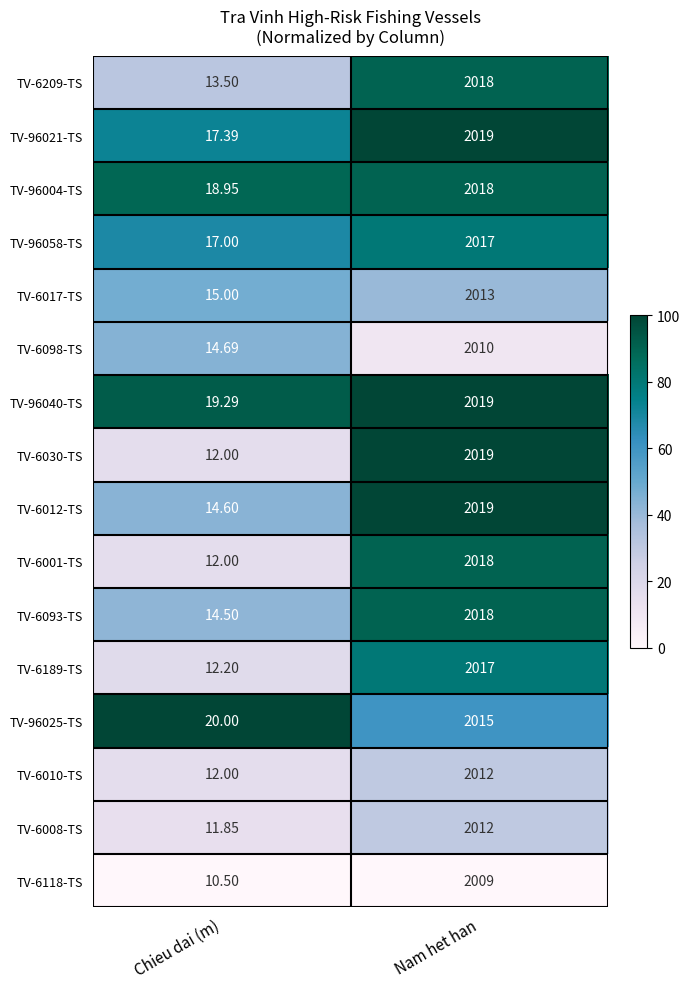

What is the total value across all series at Chieu dai (m)?

235.5